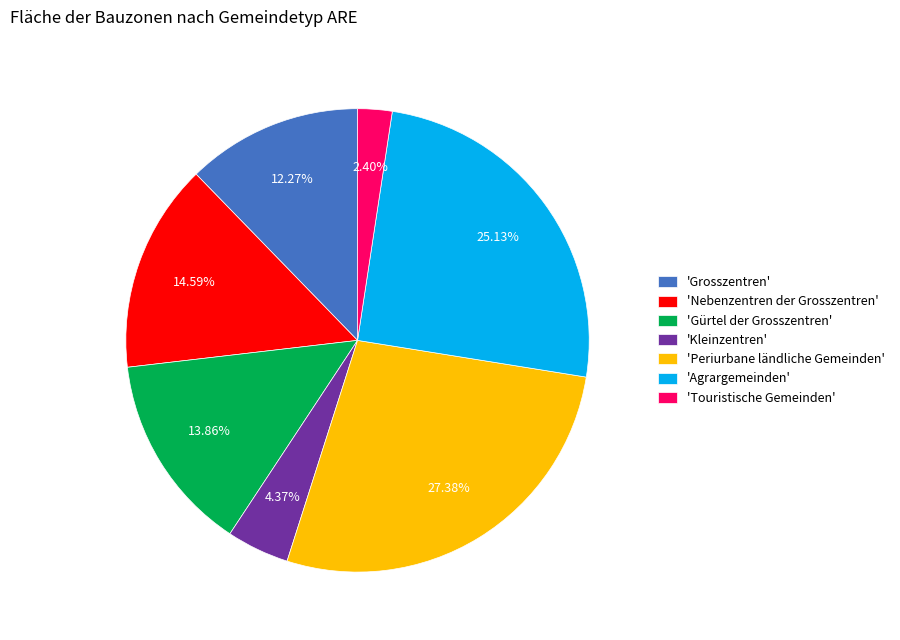

How many slices are in this pie chart?

7